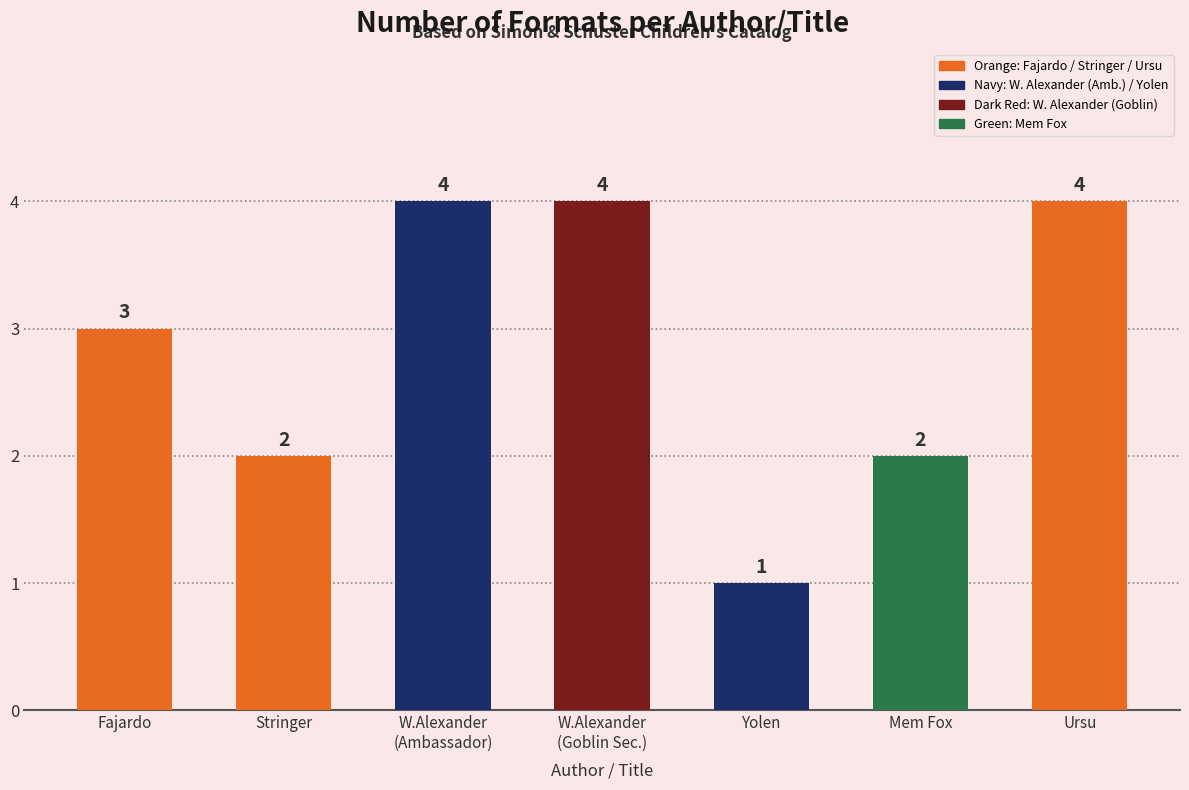

What is the value of the 1st bar from the left?

3